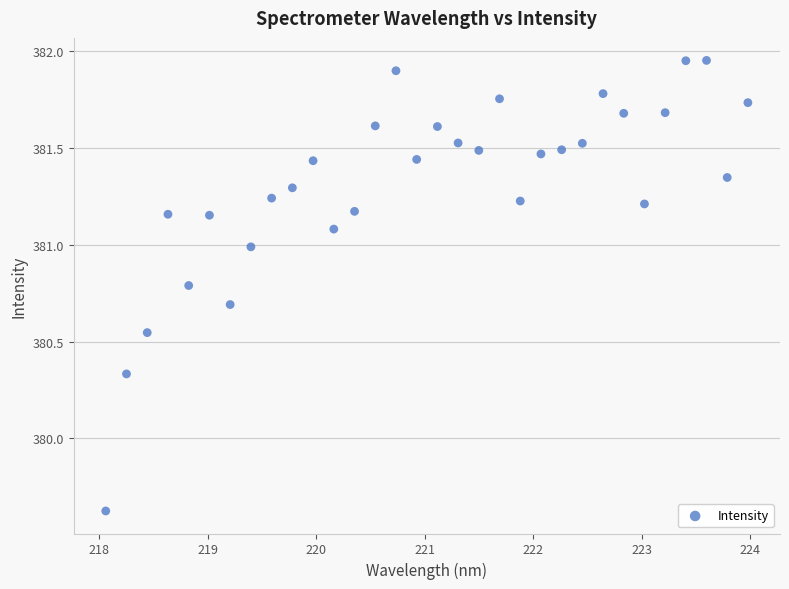

What is the range of X values (max minus min)?

5.9